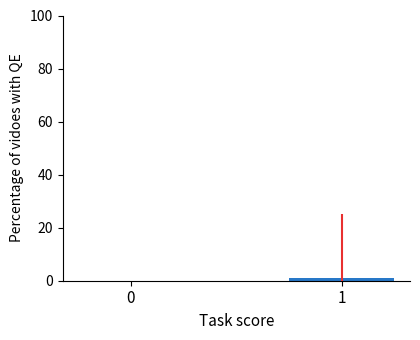

True or false: the data shows 0 at 0.

True